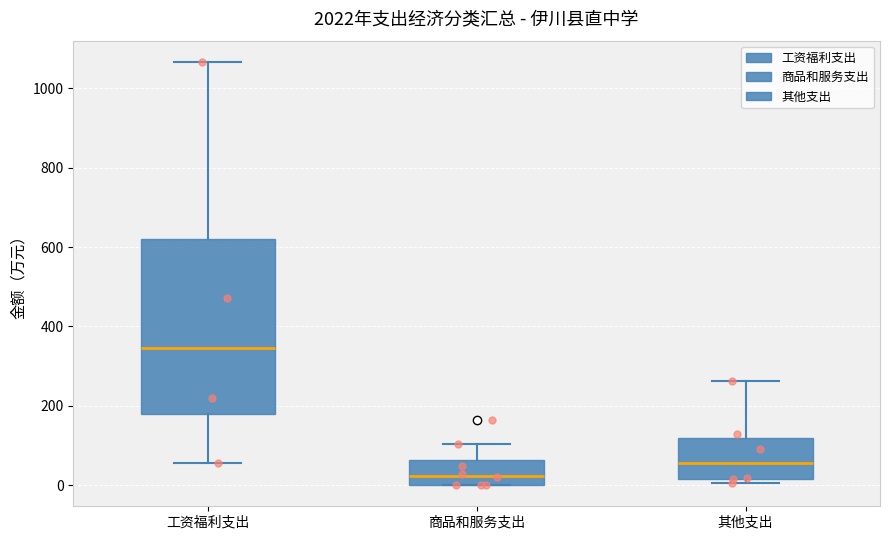

Which box has the highest median line?

工资福利支出